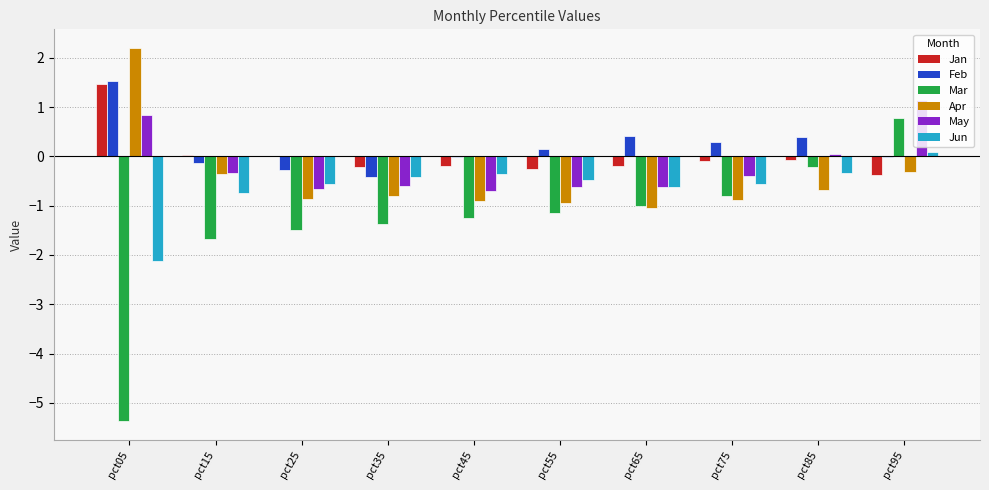

What is the sum of all Feb values?

2.0